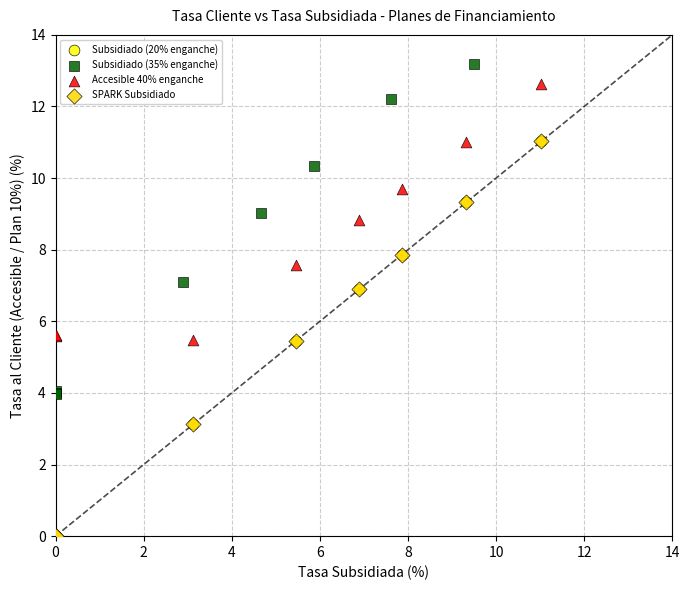

Which series has the largest Y range (max minus min)?

Subsidiado (20% enganche)